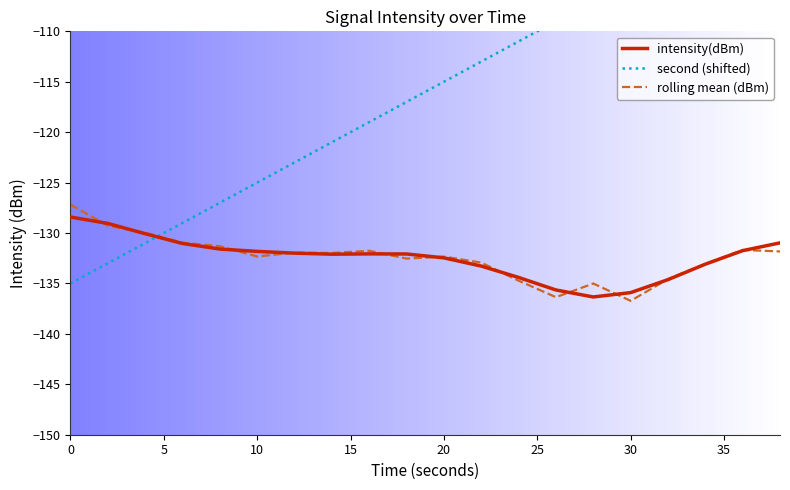

True or false: intensity(dBm) has a value of -131.8 at 10.

True